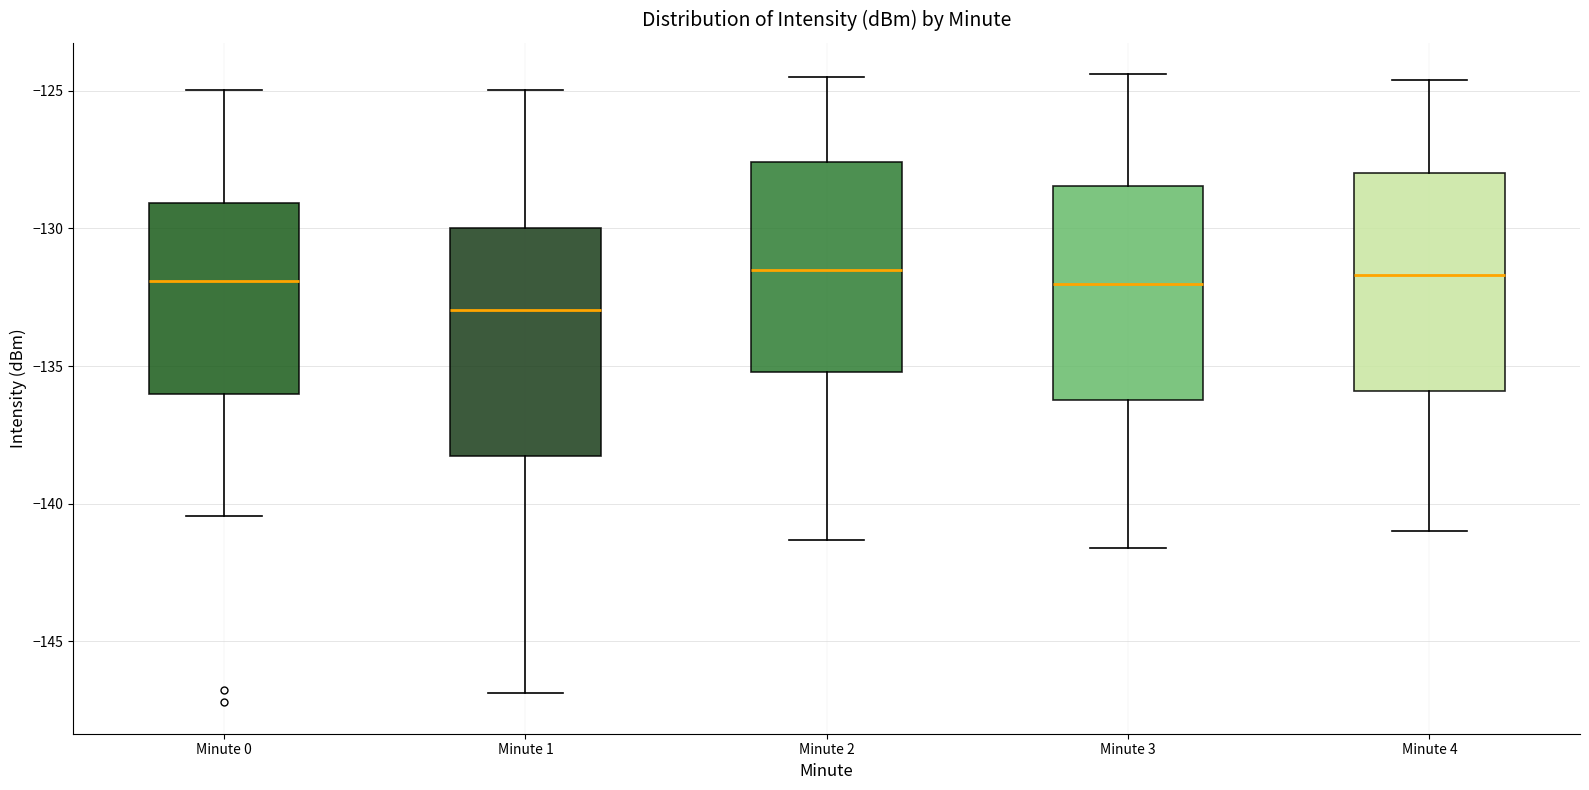

Reading left to right, read every box against the y-axis: the position of its median line, the range the box covers, and the ends of its whiskers. The values are not printed on the chart, so give them approximately, as read against the axis.

Minute 0: median -132.0, box -136.0 to -129.0, whiskers -140.5 to -125.0
Minute 1: median -133.0, box -138.5 to -130.0, whiskers -147.0 to -125.0
Minute 2: median -131.5, box -135.0 to -127.5, whiskers -141.5 to -124.5
Minute 3: median -132.0, box -136.0 to -128.5, whiskers -141.5 to -124.5
Minute 4: median -131.5, box -136.0 to -128.0, whiskers -141.0 to -124.5